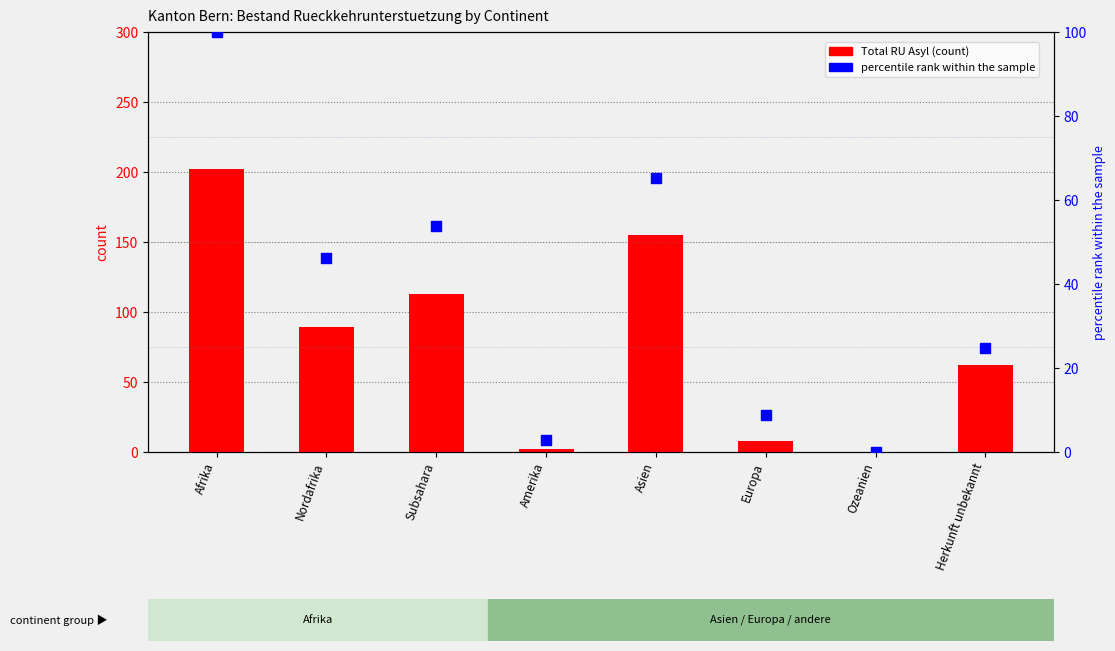

Which series has the widest spread of Y values?

Total RU Asyl